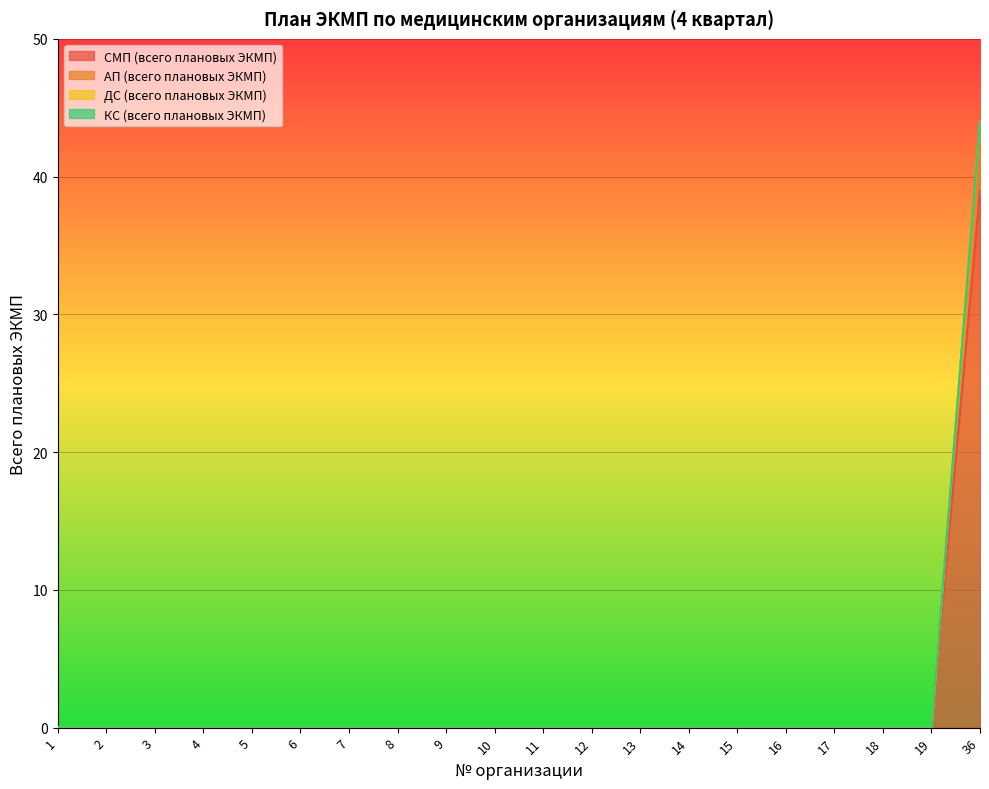

Is it true that АП (всего плановых ЭКМП) equals 0 at 19?

True